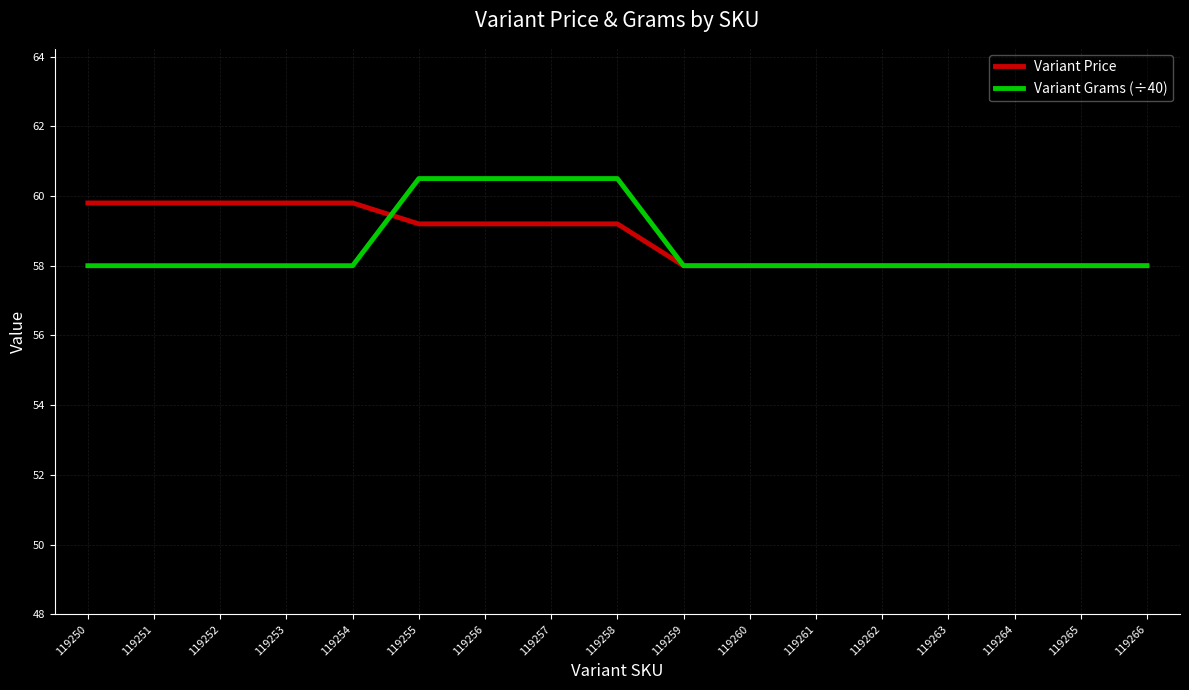

Does the chart display data point markers on the line(s)?

No